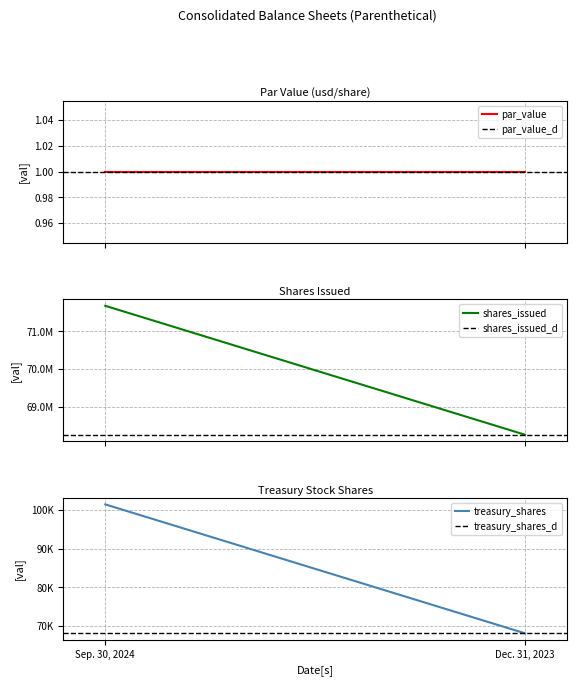

At which category does the chart reach its minimum across all series?

Sep. 30, 2024